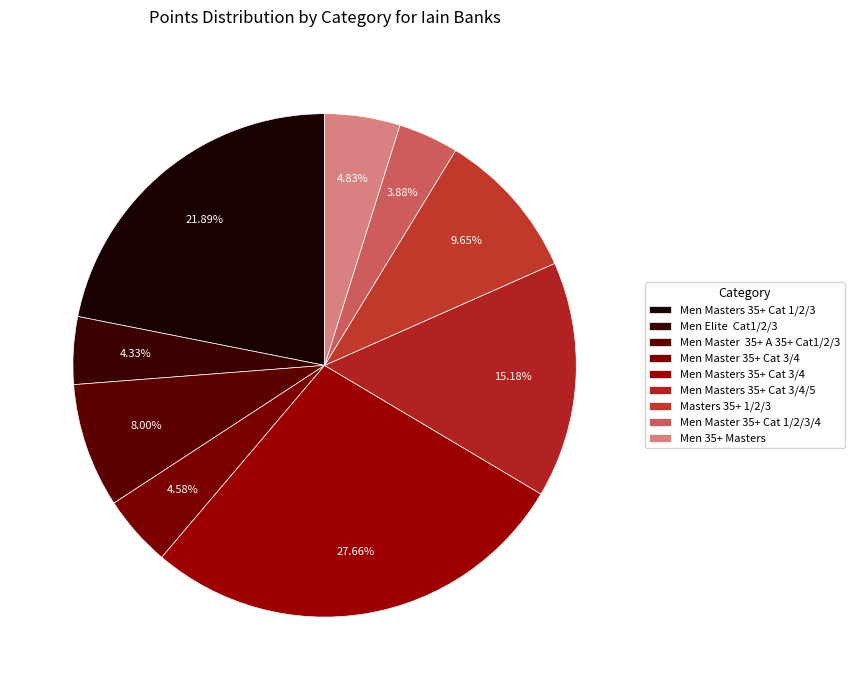

Rank the categories by value from lowest to highest.

Men Master 35+ Cat 1/2/3/4, Men Elite  Cat1/2/3, Men Master 35+ Cat 3/4, Men 35+ Masters, Men Master  35+ A 35+ Cat1/2/3, Masters 35+ 1/2/3, Men Masters 35+ Cat 3/4/5, Men Masters 35+ Cat 1/2/3, Men Masters 35+ Cat 3/4